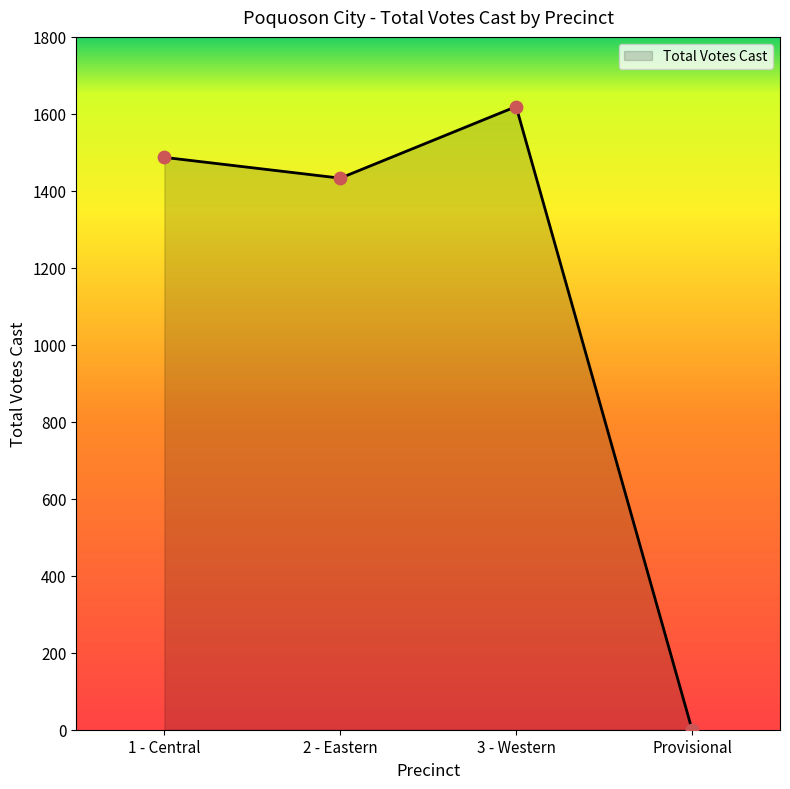

Between 3 - Western and Provisional, which is larger?

3 - Western